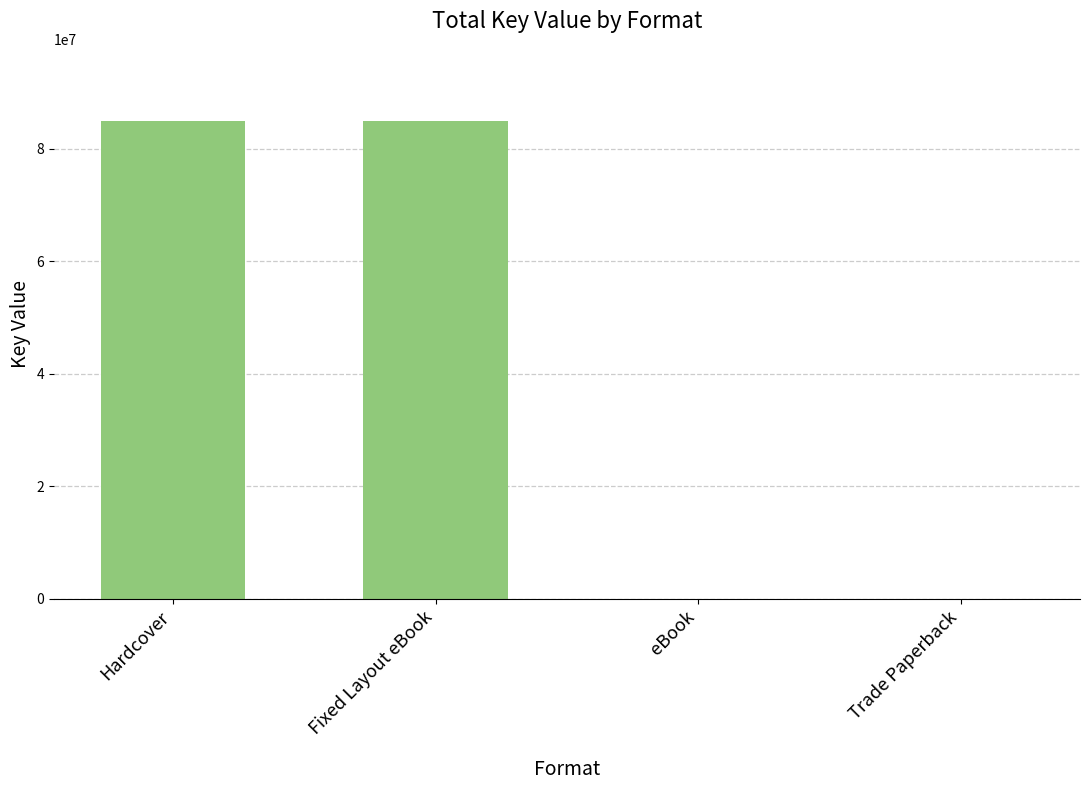

Reading right to left, transcribe all the data shown in this chart.

Trade Paperback=6618	eBook=6618	Fixed Layout eBook=85045711	Hardcover=85045711